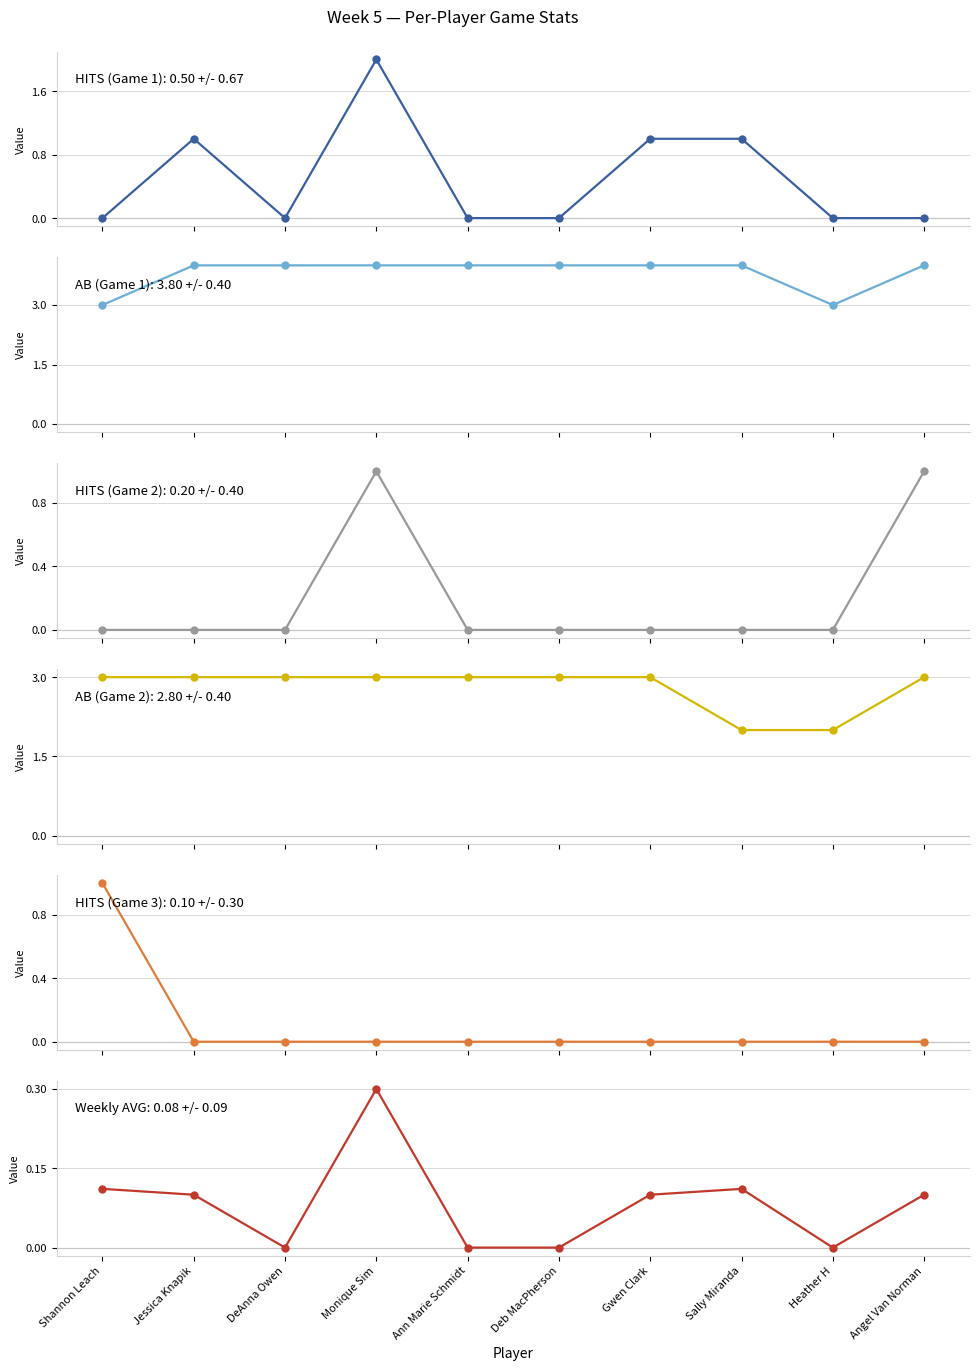

True or false: HITS (Game 1) and AB (Game 2) intersect in this chart.

False